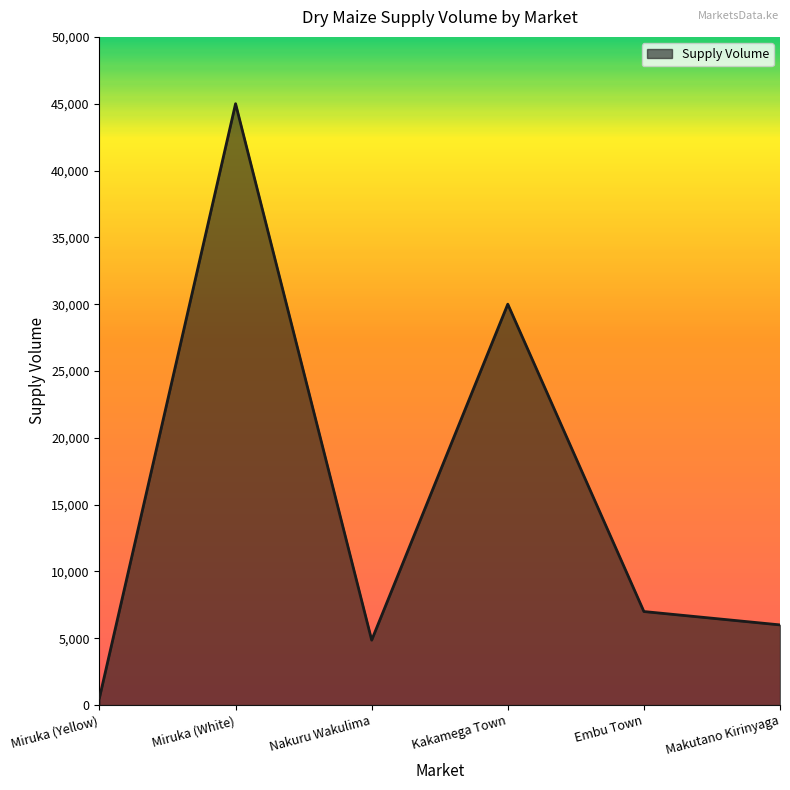

What is the difference between the values at Miruka (Yellow) and Miruka (White)?

44460